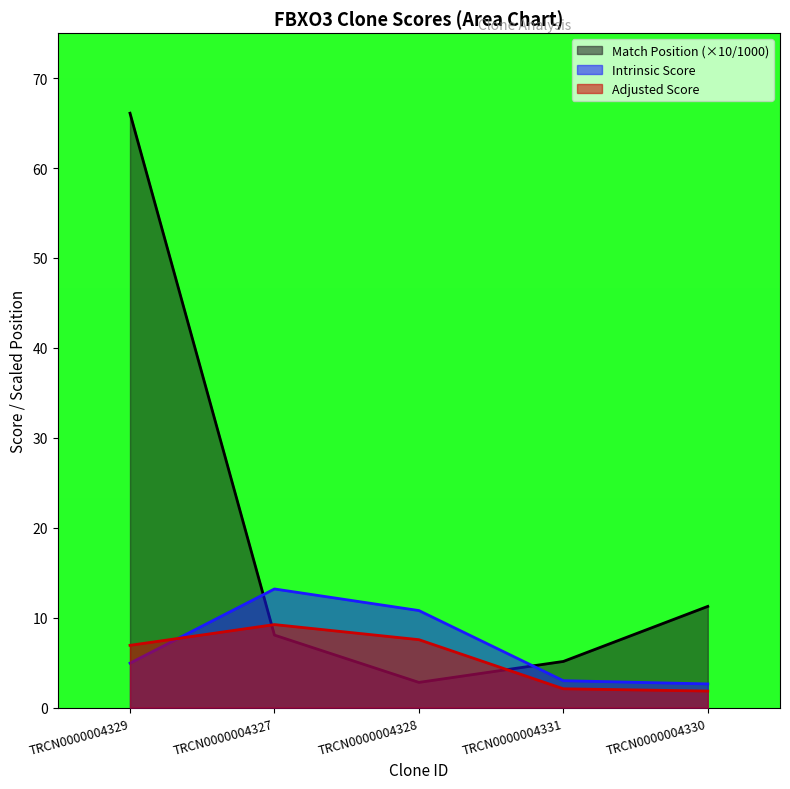

Which series has the largest total across all categories?

Match Position (×10/1000)